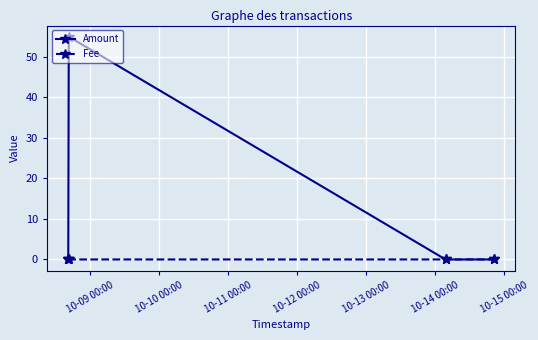

What is the value of the Amount point at the 2nd from the left?

55.0